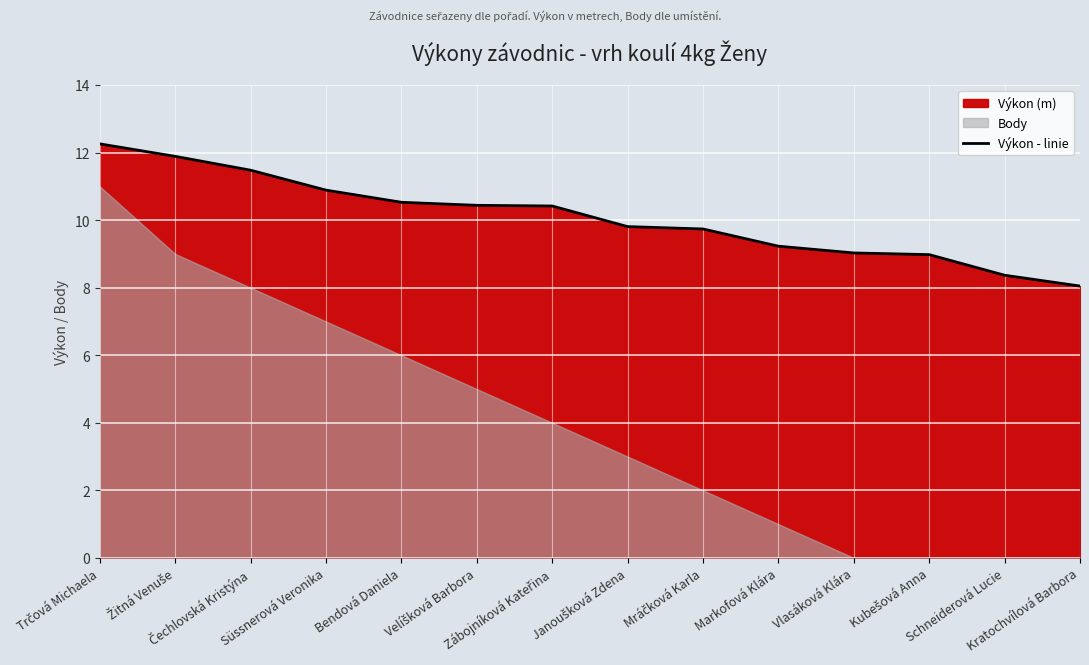

What is the change in value from Čechlovská Kristýna to Kratochvílová Barbora?

-3.4